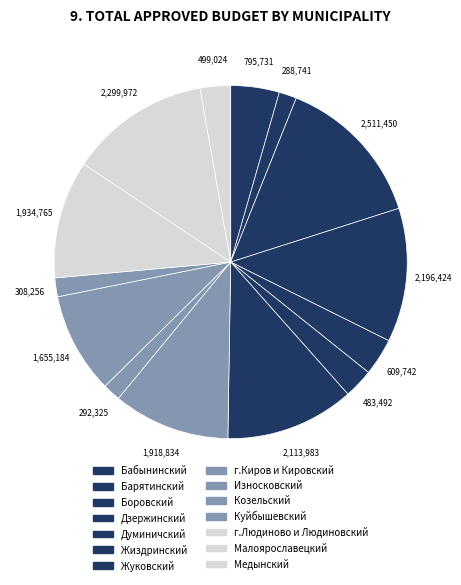

To the nearest percent, what is the difference between the largest and smallest slice percentages?

12%